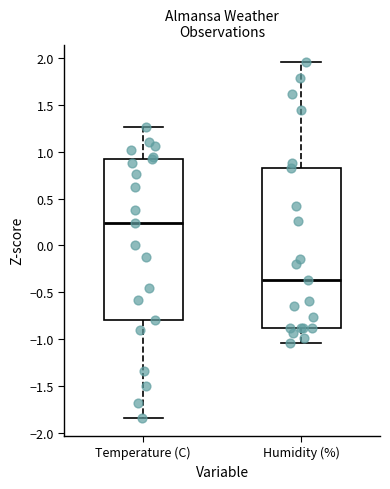

Reading left to right, transcribe this box plot: for each box, give where its median line is, the range the box spans, and where its two whiskers end, as read against the y-axis. The values are not printed on the chart, so give them approximately, as read against the axis.

Temperature (C): median 0.25, box -0.80 to 0.90, whiskers -1.85 to 1.25
Humidity (%): median -0.35, box -0.90 to 0.80, whiskers -1.05 to 1.95